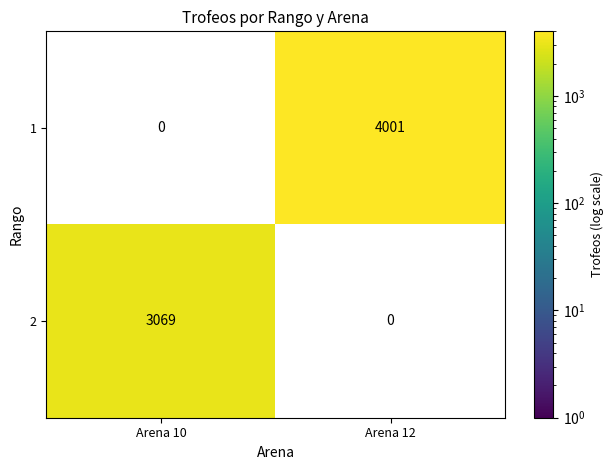

Which has a higher value, Arena 10 or Arena 12?

Arena 12